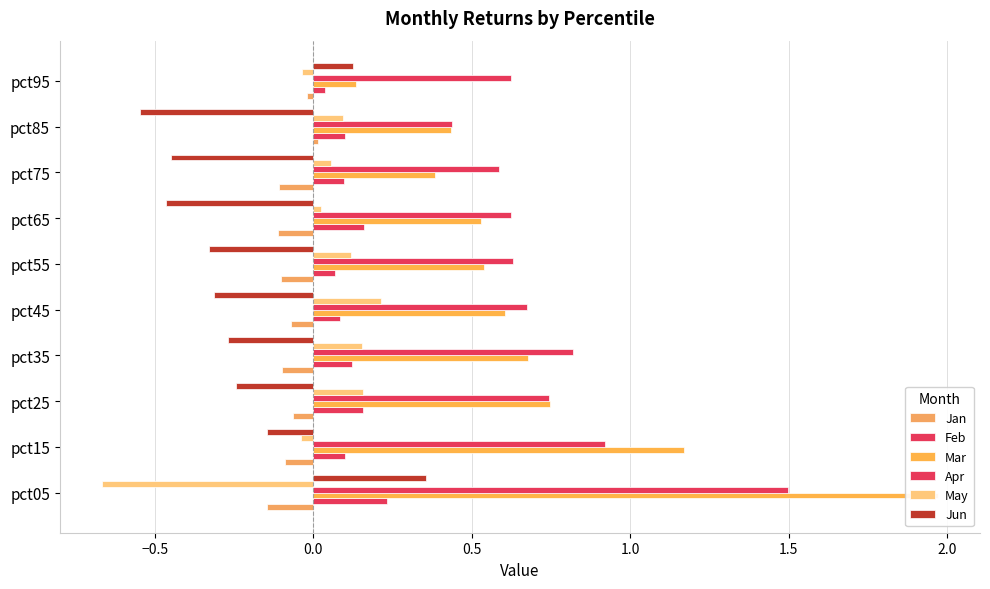

How many bars are there in each group?

6